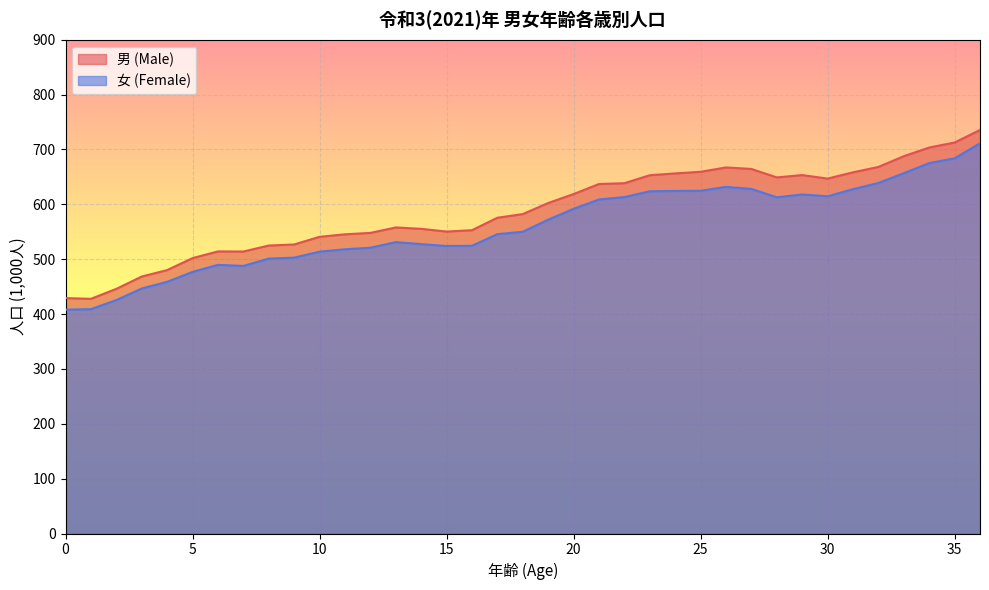

How many lines are shown in the chart?

2